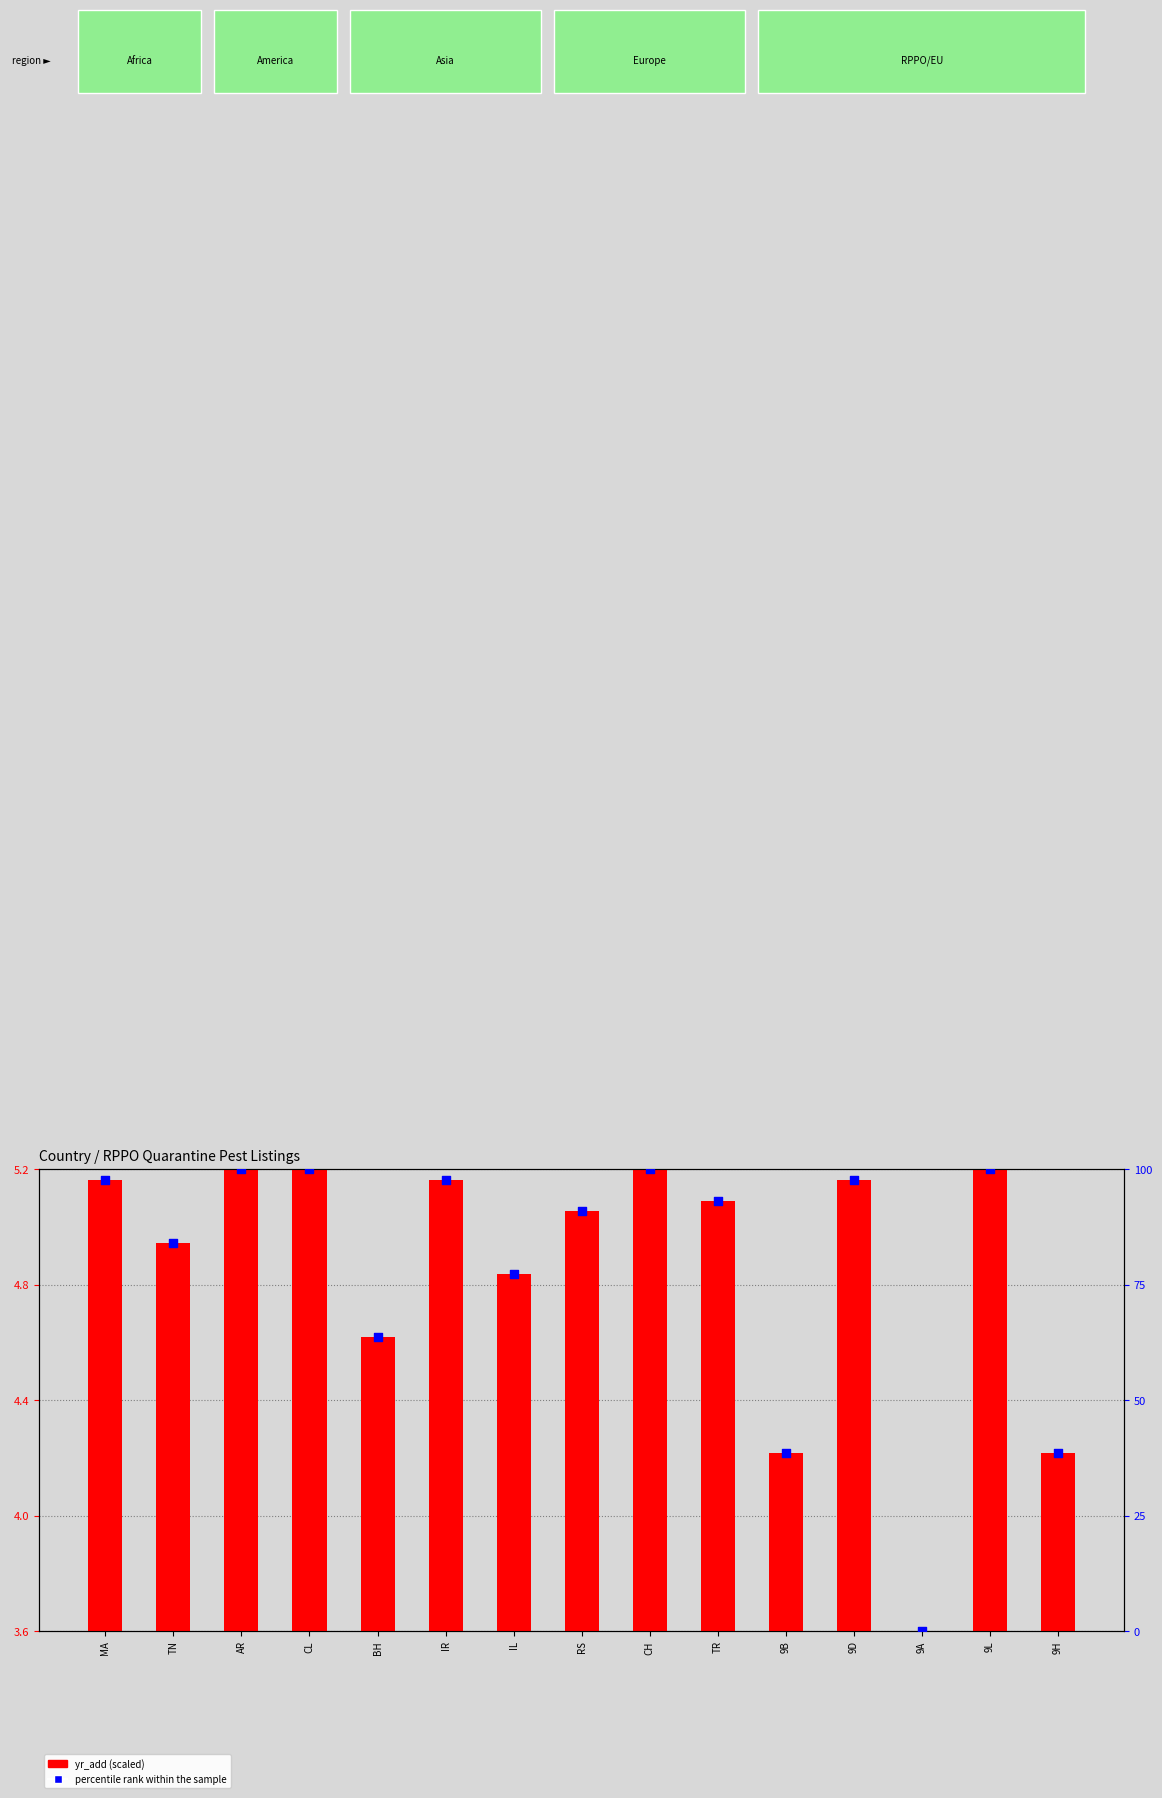

Which series has the largest Y range (max minus min)?

percentile rank within the sample